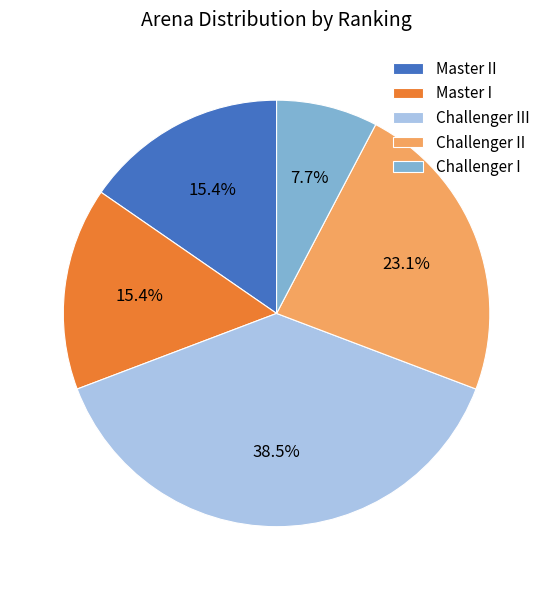

Count the number of slices in the pie.

5